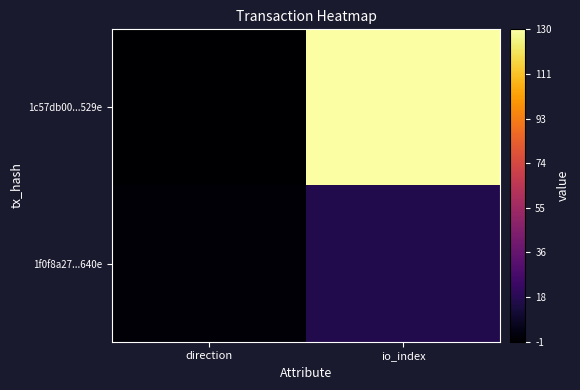

What is the spread (max minus min) of values at io_index?

114